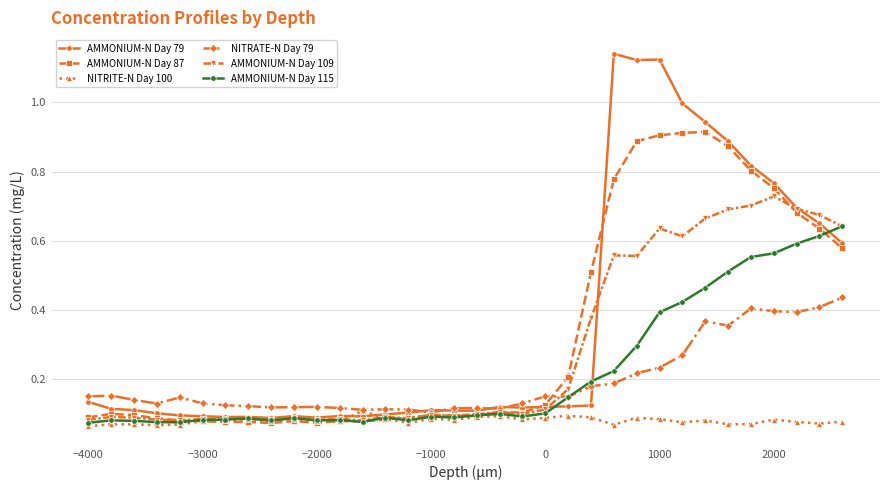

After their last crossing, which series has the higher values: AMMONIUM-N Day 87 or NITRATE-N Day 79?

AMMONIUM-N Day 87